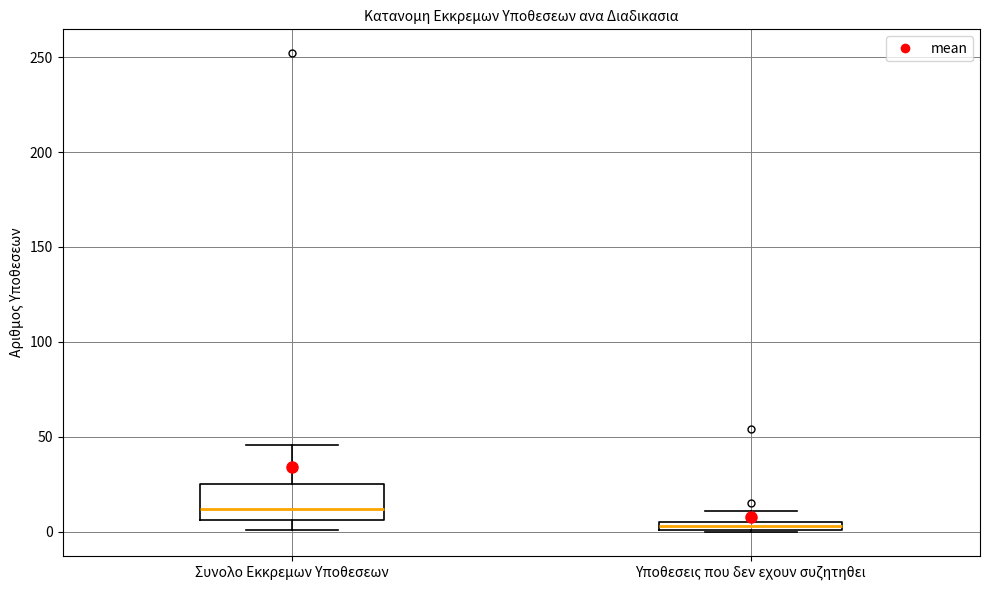

Comparing the boxes themselves (not the whiskers), which one is the tallest?

Συνολο Εκκρεμων Υποθεσεων